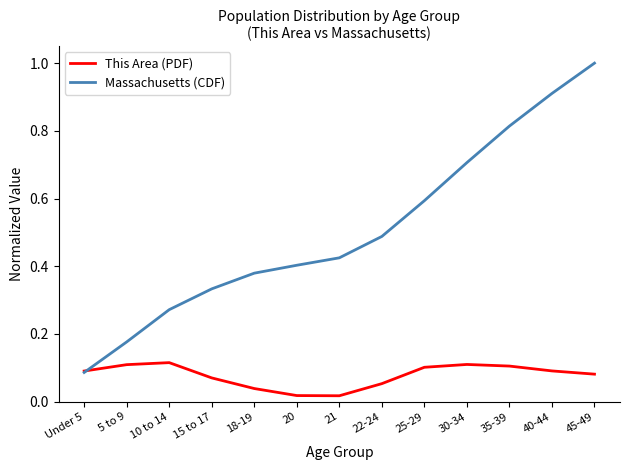

Rank the series at 15 to 17 from highest to lowest value.

Massachusetts (CDF), This Area (PDF)